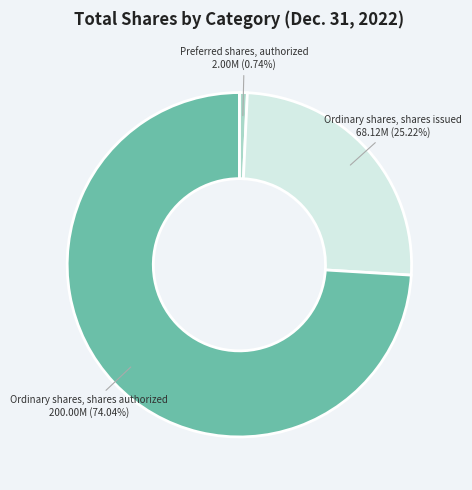

Which has a higher value, Ordinary shares, shares authorized 200.00M (74.04%) or Ordinary shares, shares issued 68.12M (25.22%)?

Ordinary shares, shares authorized 200.00M (74.04%)